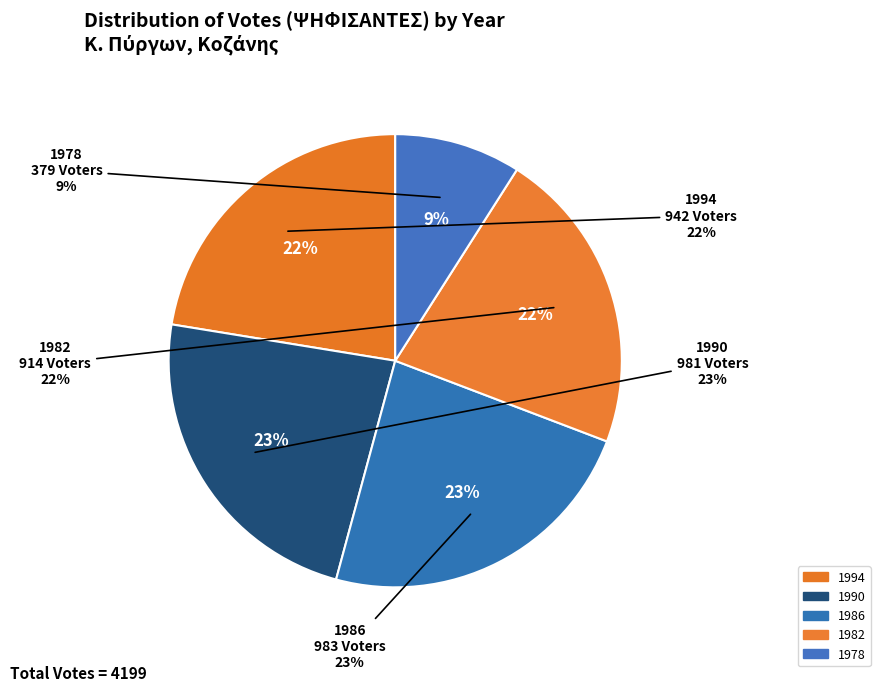

To the nearest percent, what percentage of the pie is 1986?

23%